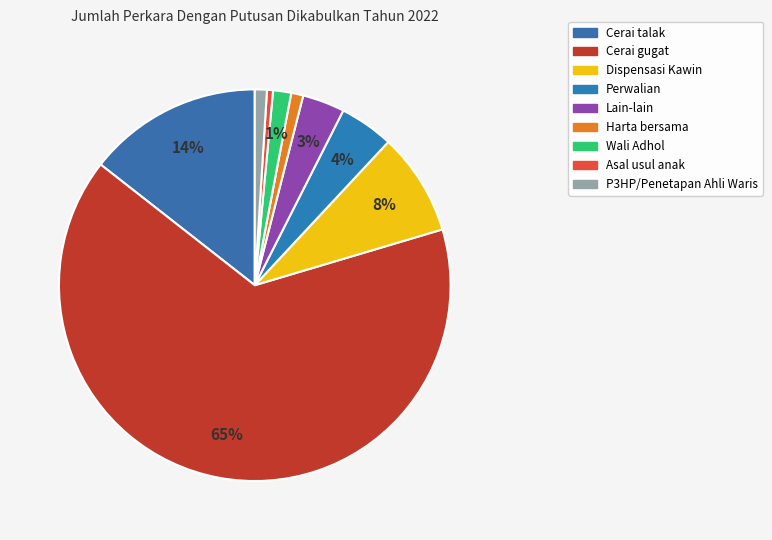

How many slices are in this pie chart?

9